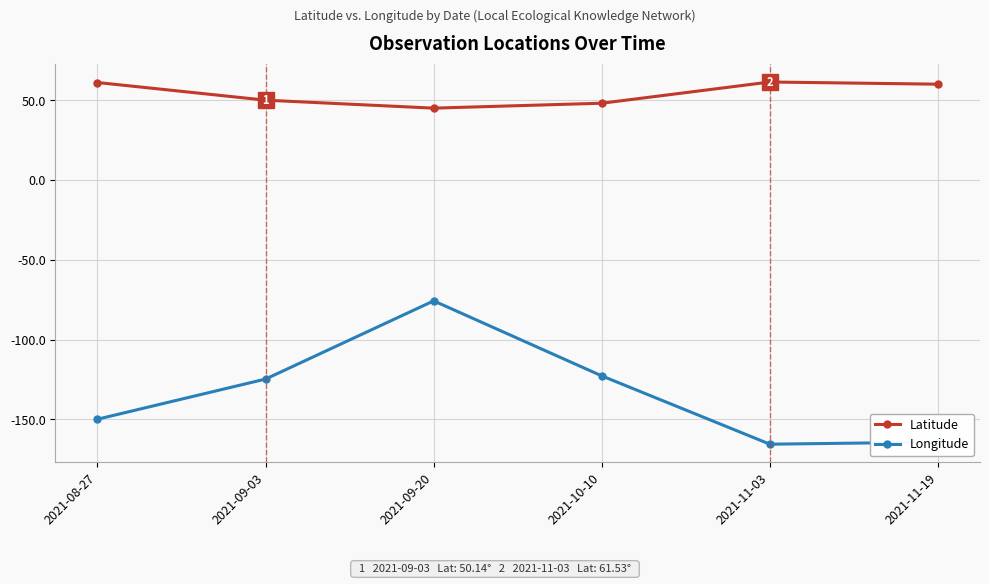

Is the value of Latitude at 2021-08-27 greater than the value of Longitude at 2021-09-20?

Yes